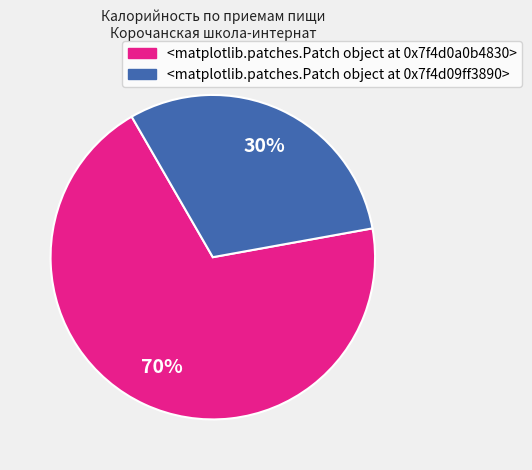

How many segments does this pie chart have?

2